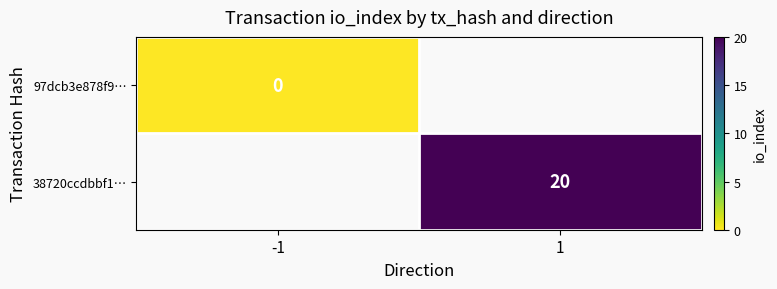

The value of 38720ccdbbf1… at 1 is 20.0. True or false?

True